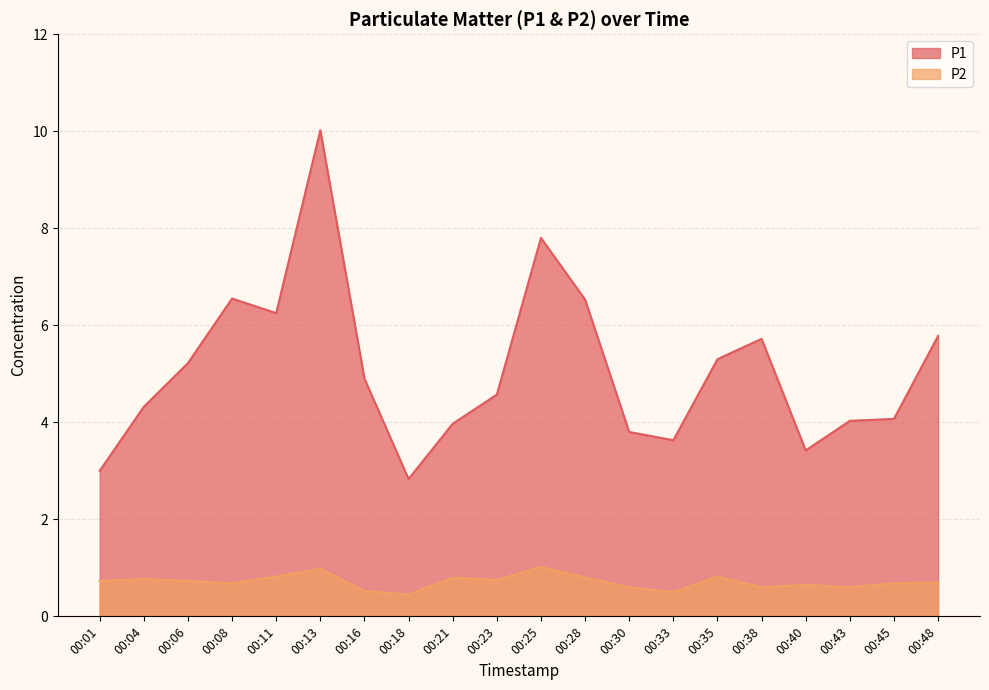

The P2 series shows 0.3 at 00:11. True or false?

False